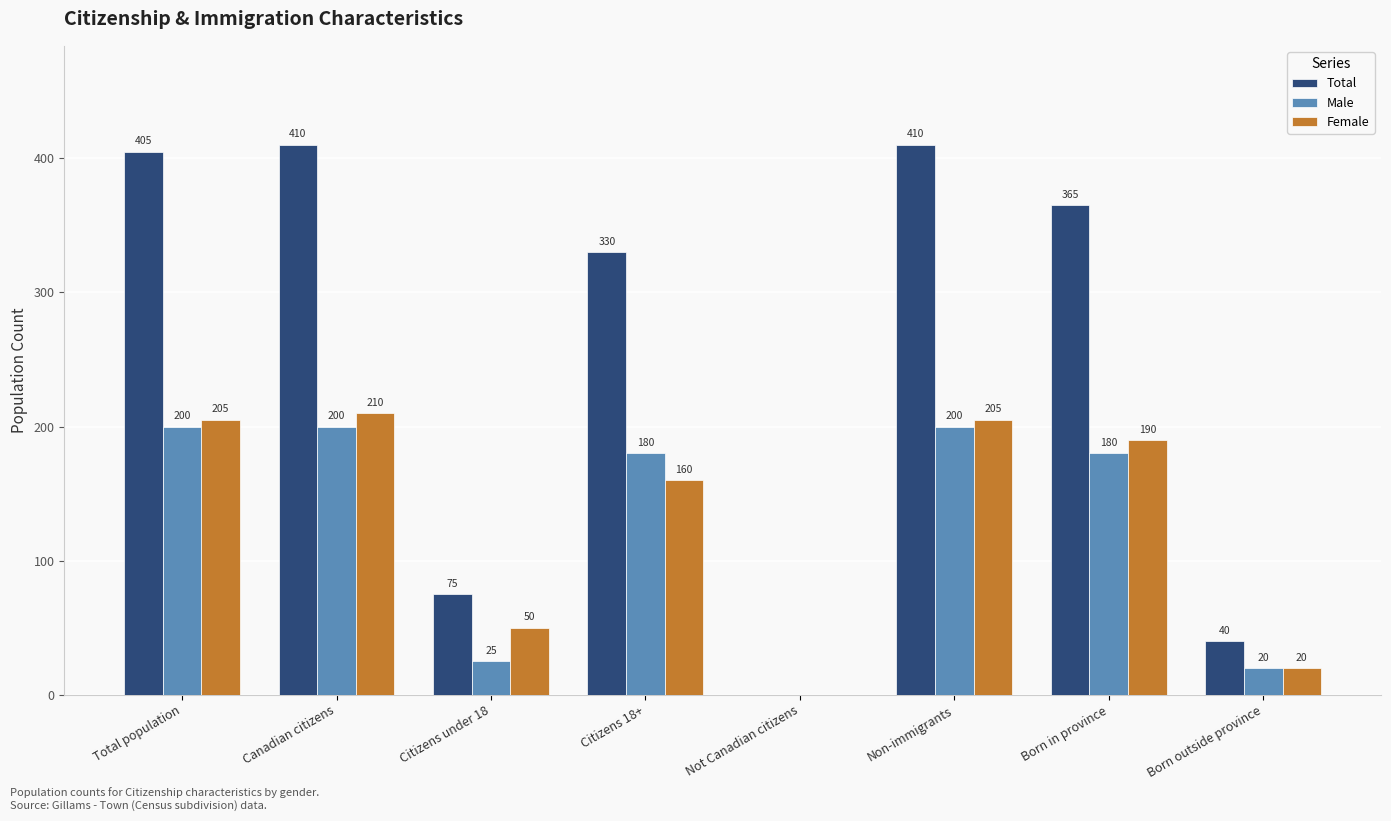

The Female series shows 190 at Born in province. True or false?

True